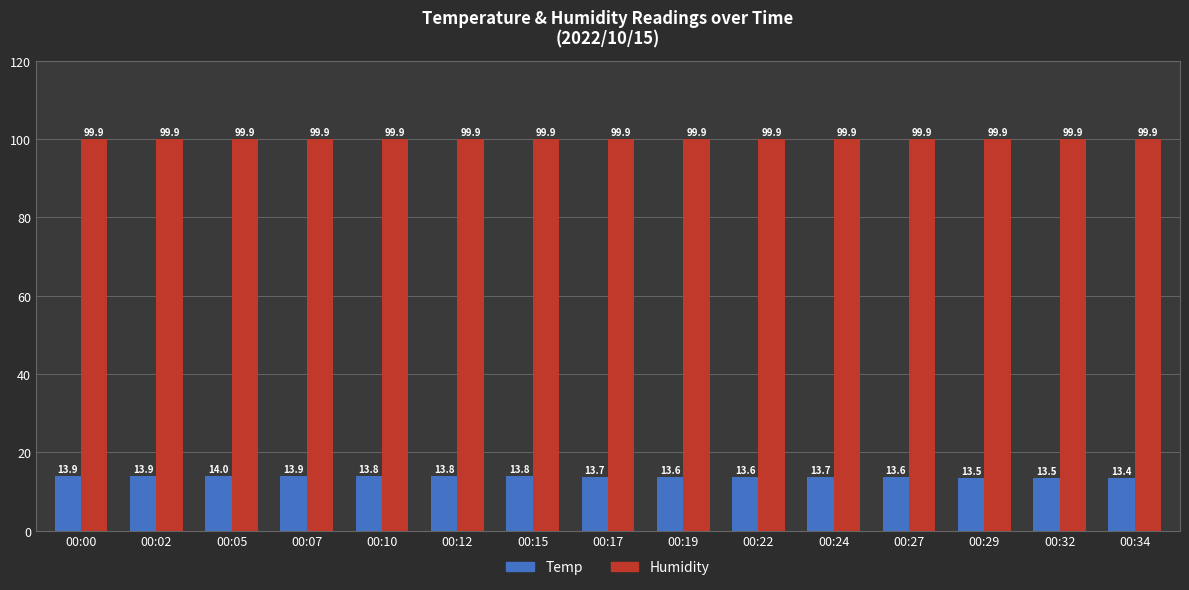

Where is Temp nearest to the value 13?

00:34